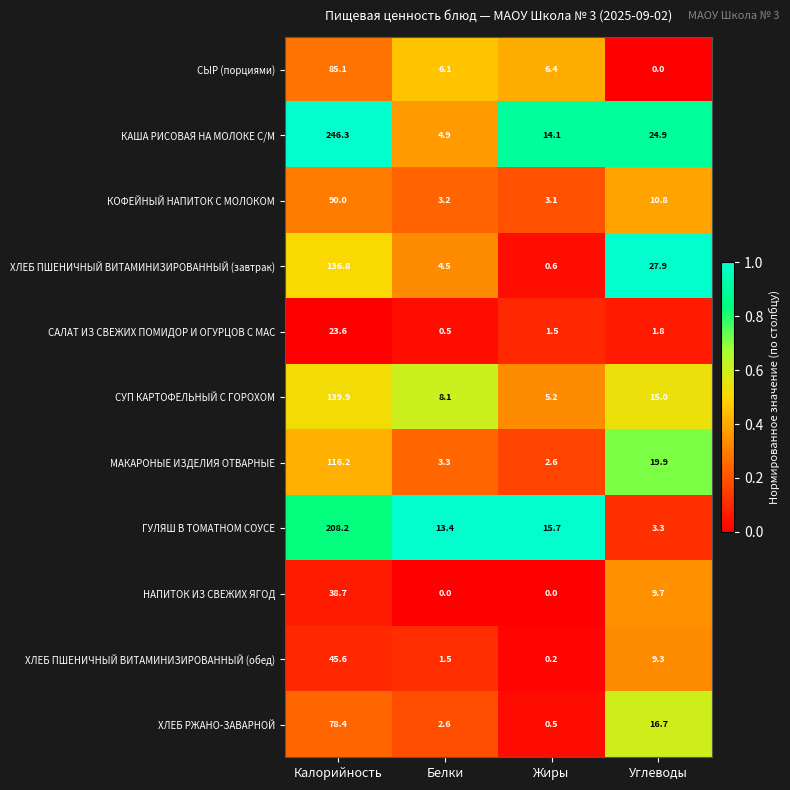

Which category has the highest value across all series?

Калорийность